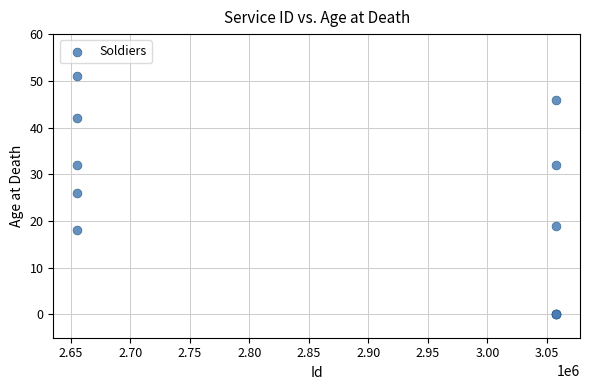

What Y value in the scatter plot is closest to 25?

26